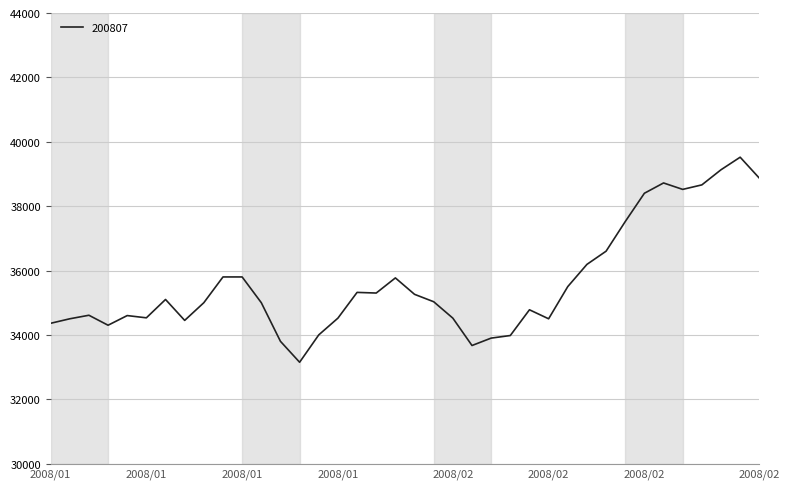

What is the difference between the maximum and minimum values?

6370